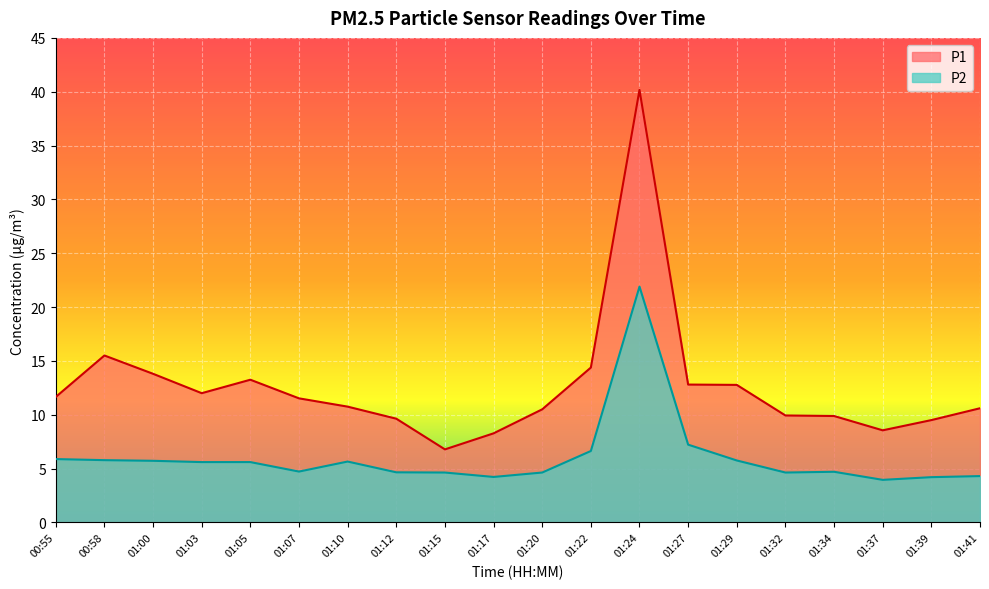

Between 01:22 and 01:34, which is larger?

01:22